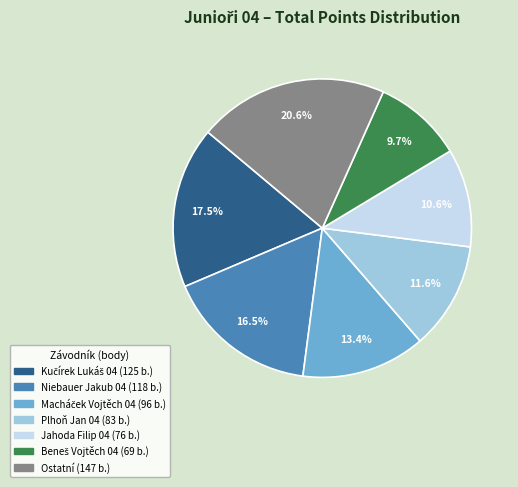

Does any single category account for the majority?

No